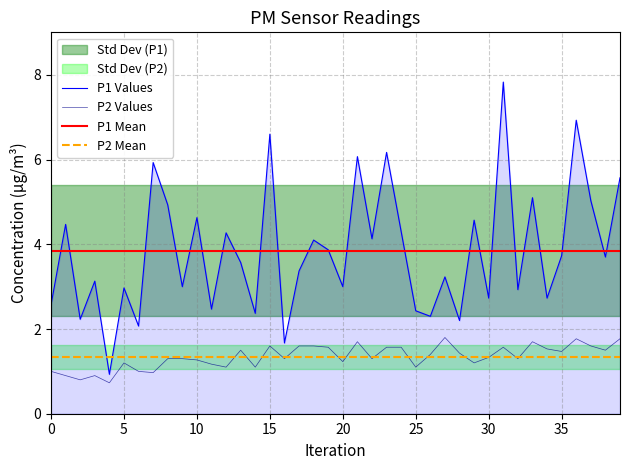

At how many categories does at least one series exceed 5?

9